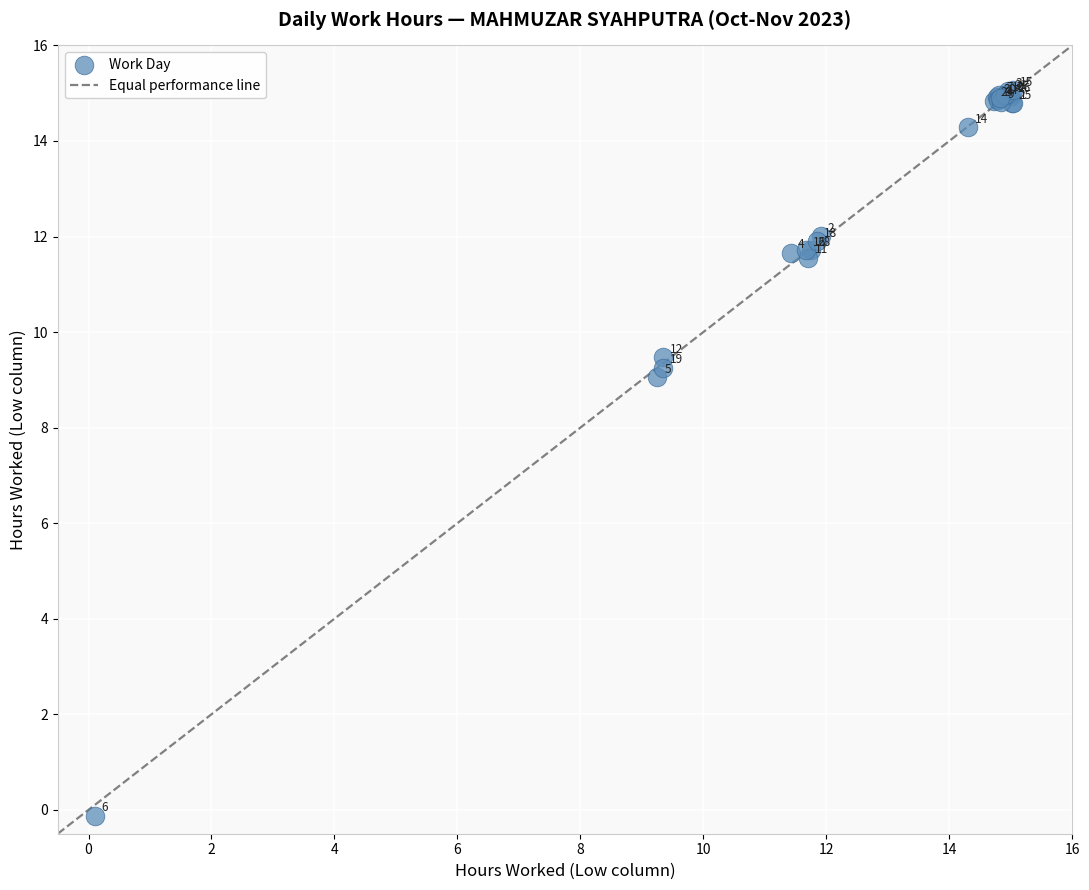

What Y value in the scatter plot is closest to 7?

9.1